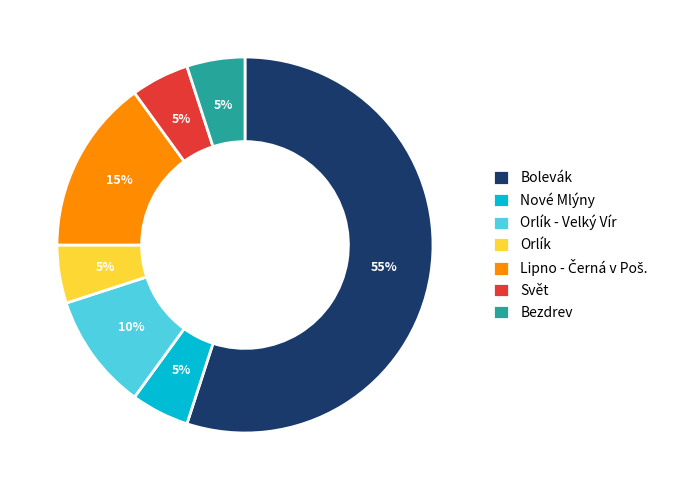

Is Bolevák the majority of the pie?

Yes